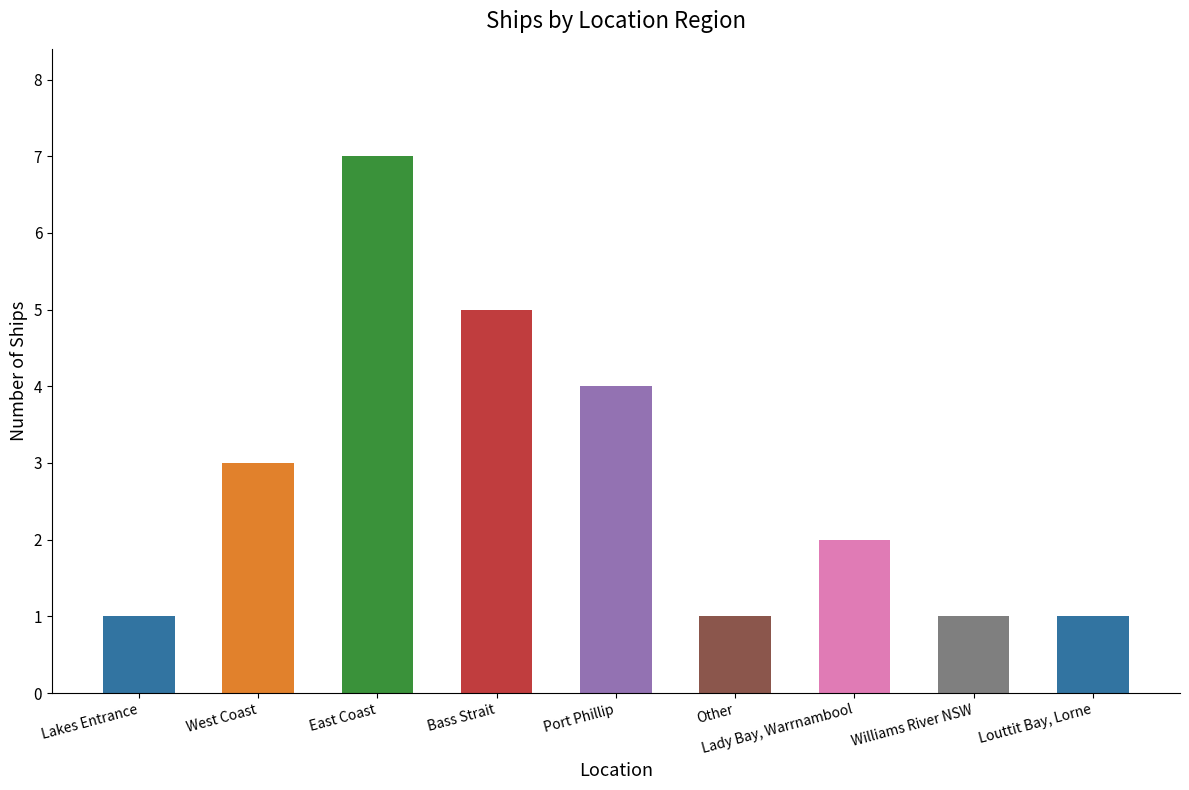

What value does the data have at Lady Bay, Warrnambool?

2